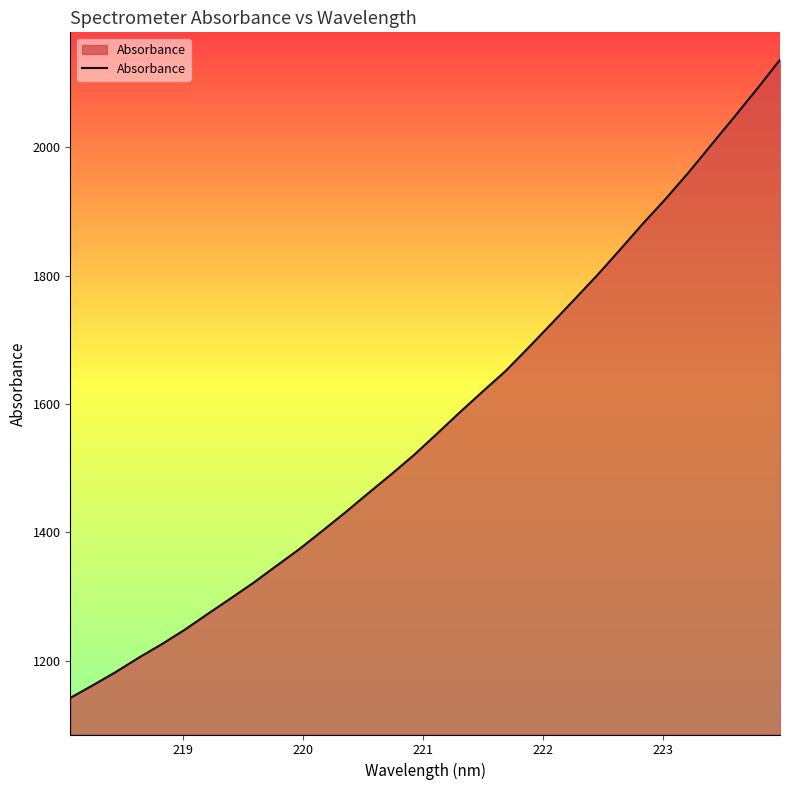

What is the difference between the maximum and minimum values?

994.7